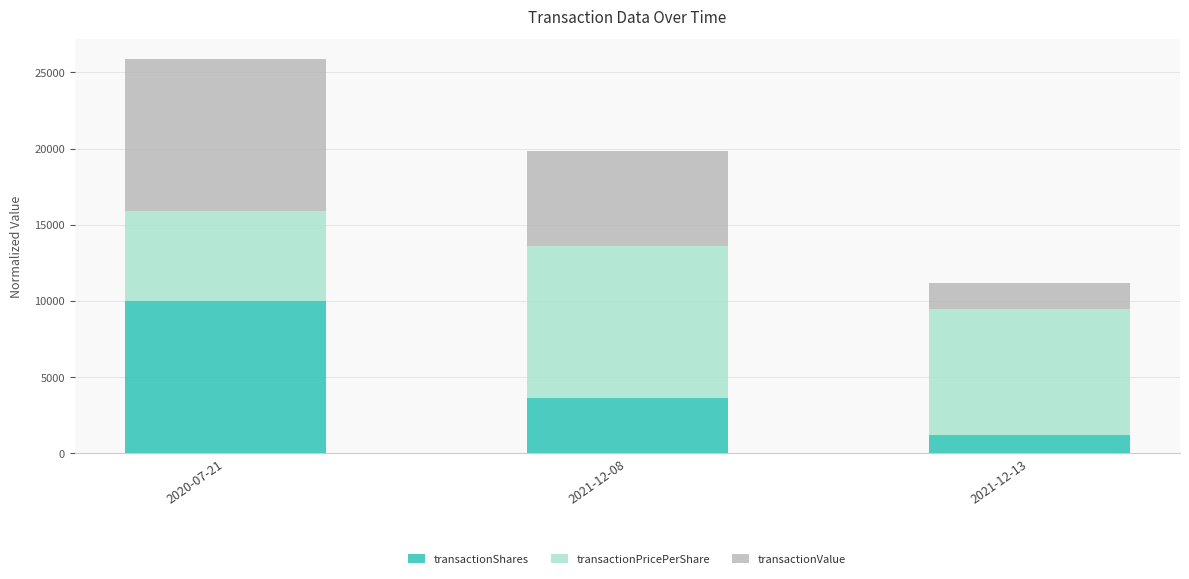

What is the maximum value for transactionShares?

10000.0